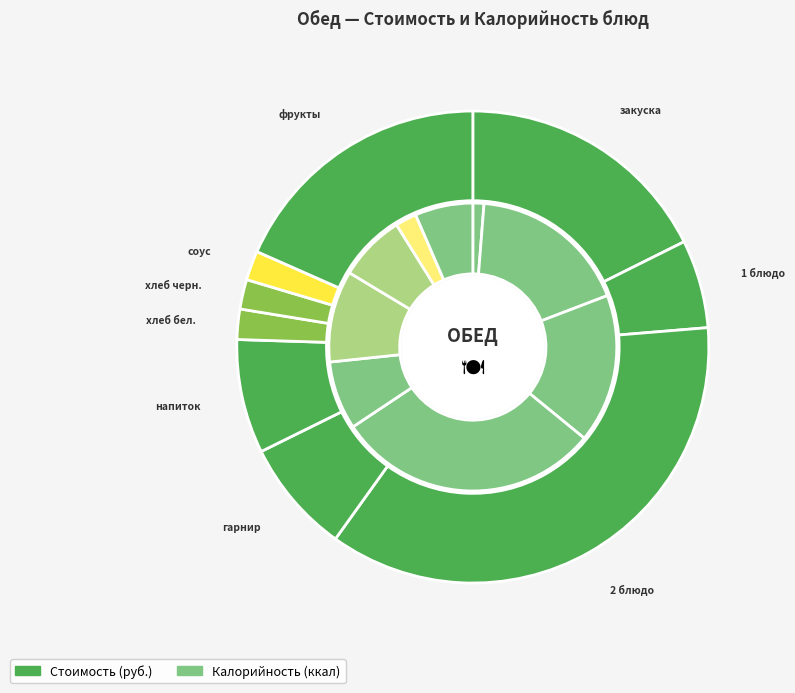

Does хлеб черн. represent more than half of the total?

No